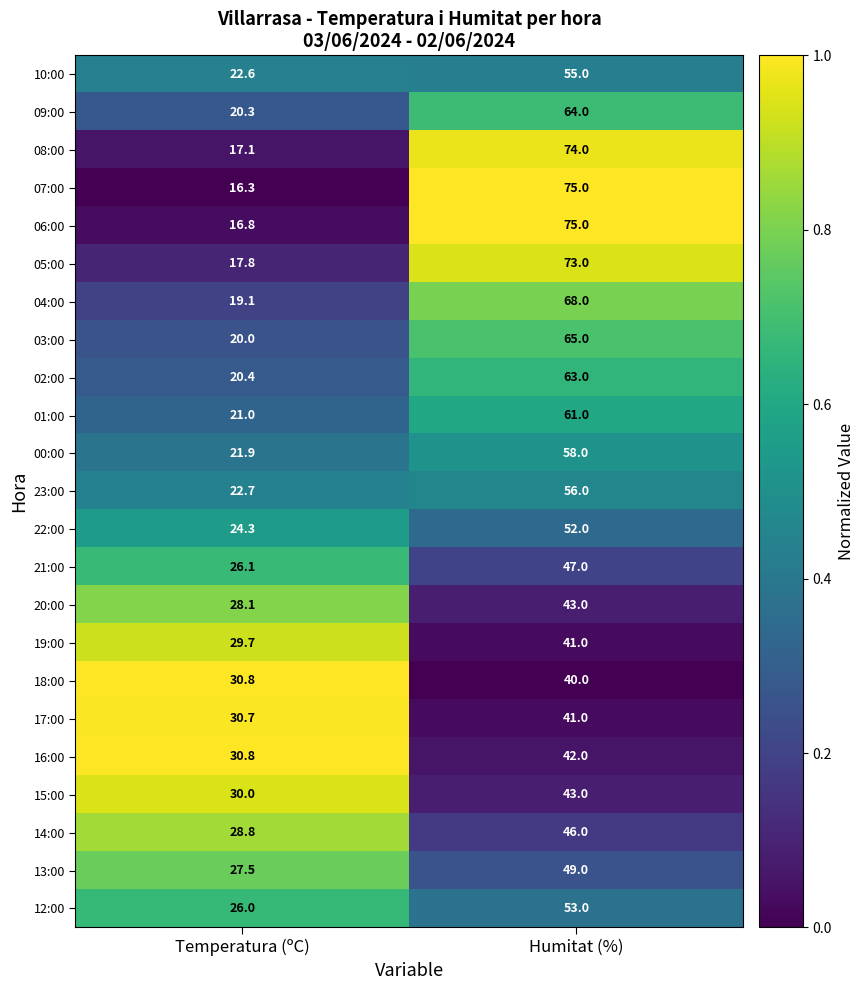

How many data points does each series have?

2